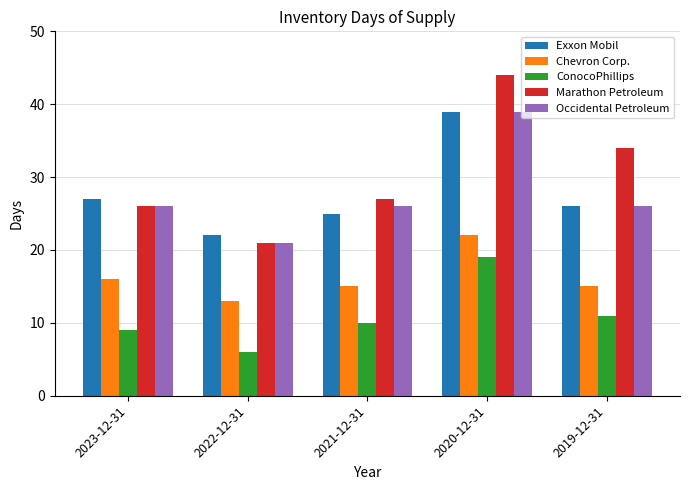

At how many categories does at least one series exceed 32?

2